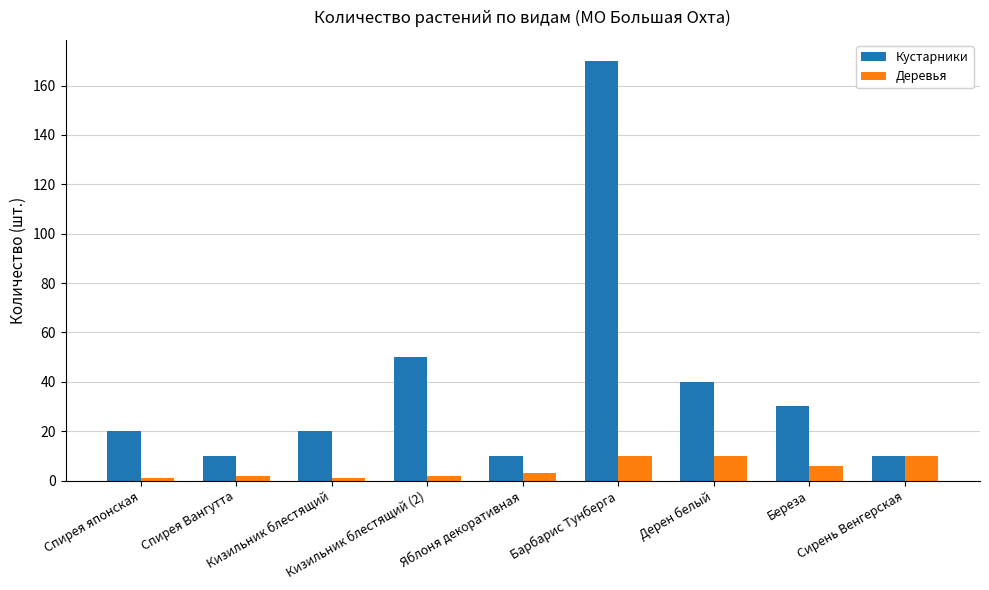

Is it true that Кустарники equals 30 at Береза?

True